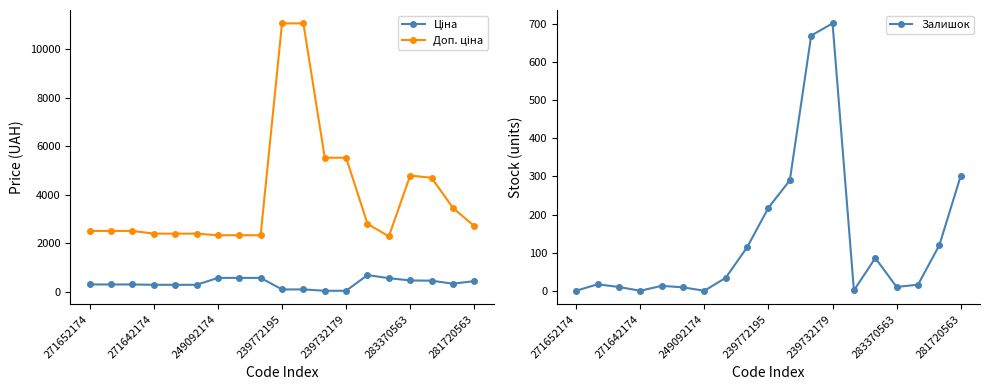

The Залишок series shows -269 at 271642174. True or false?

False